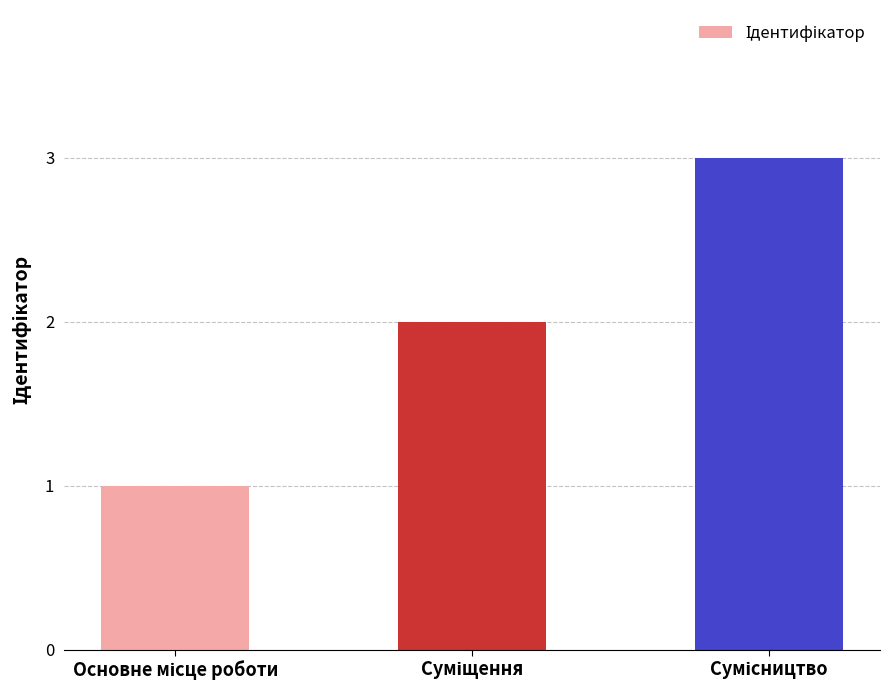

What is the greatest value displayed?

3